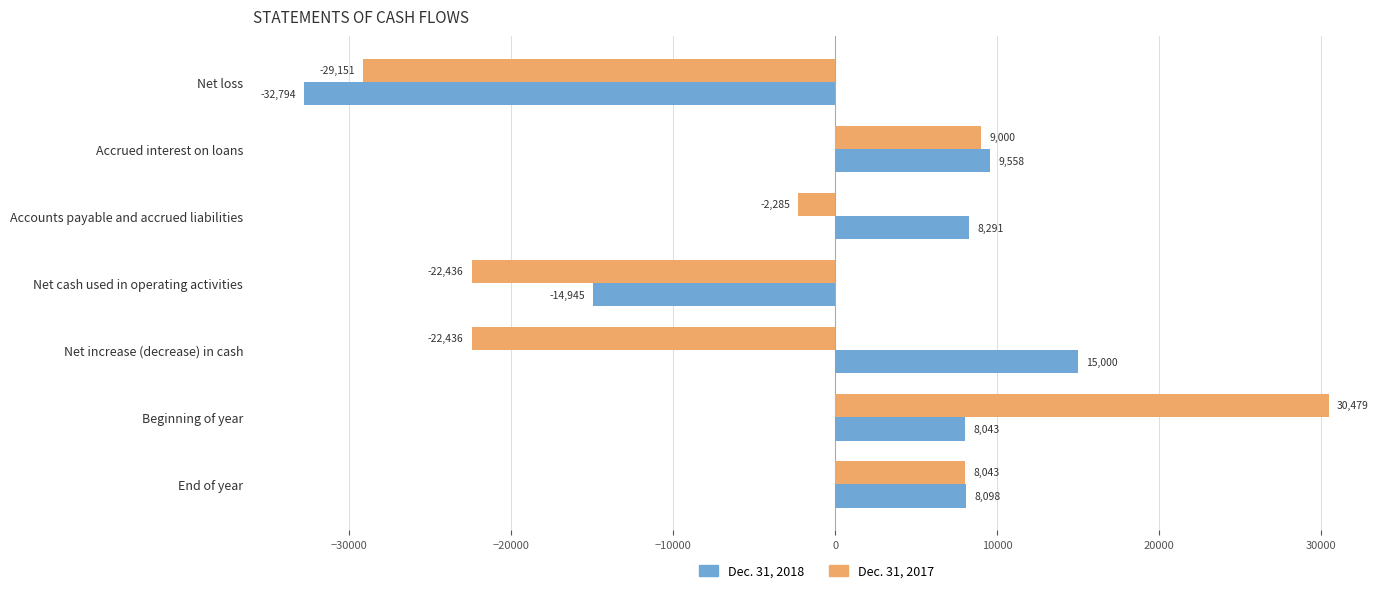

The value of Dec. 31, 2017 at Net increase (decrease) in cash is -35523. True or false?

False